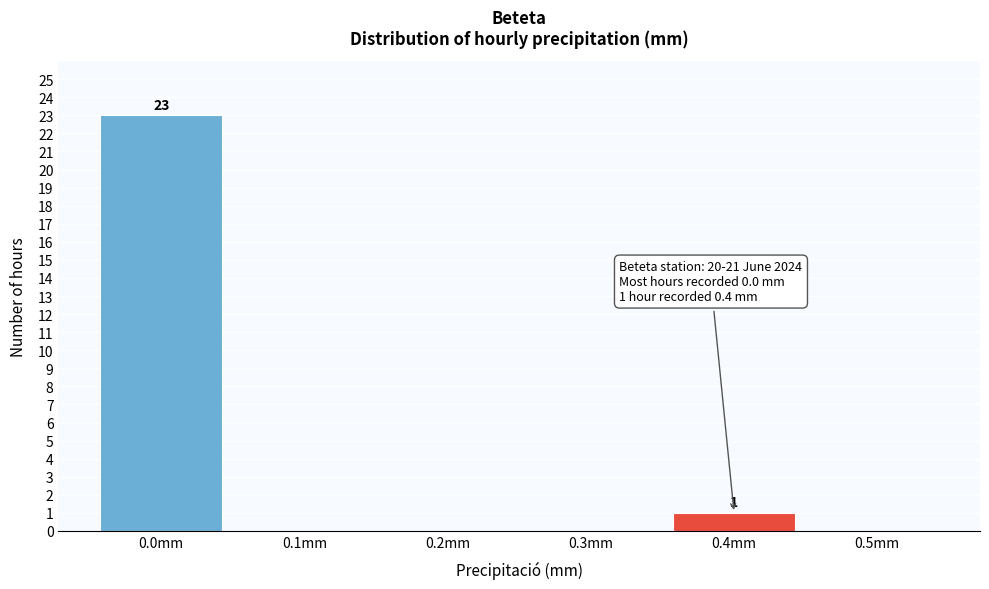

Reading left to right, what are all the values shown in this chart?

0.0mm=23	0.1mm=0	0.2mm=0	0.3mm=0	0.4mm=1	0.5mm=0